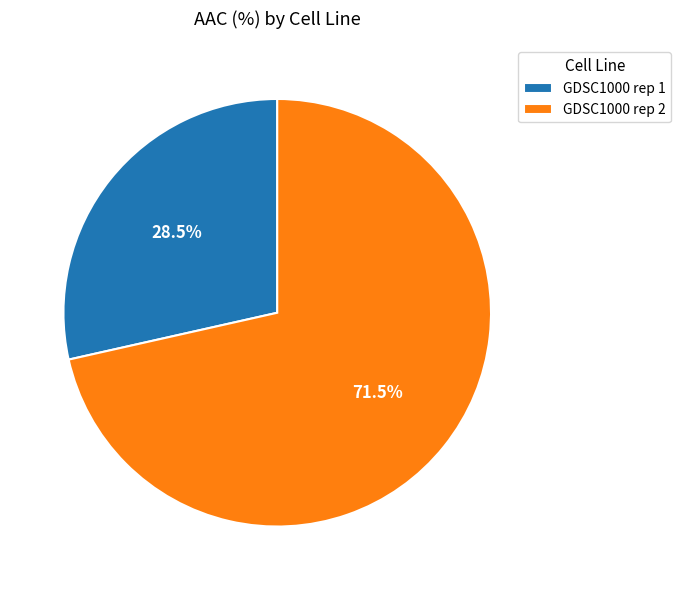

How many slices are in this pie chart?

2